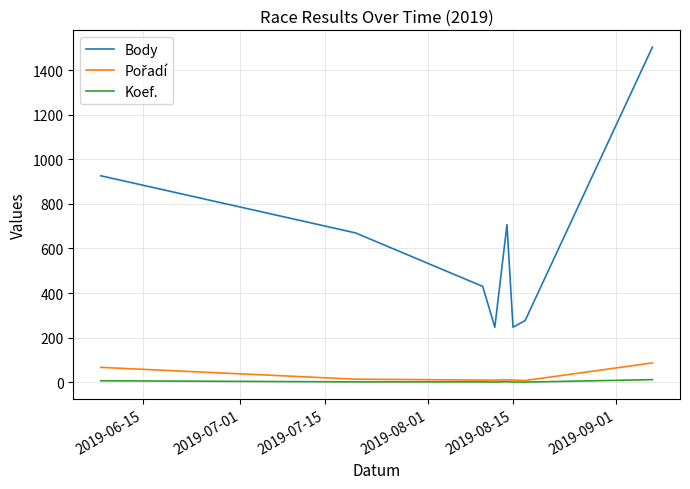

Which series has the largest total across all categories?

Body